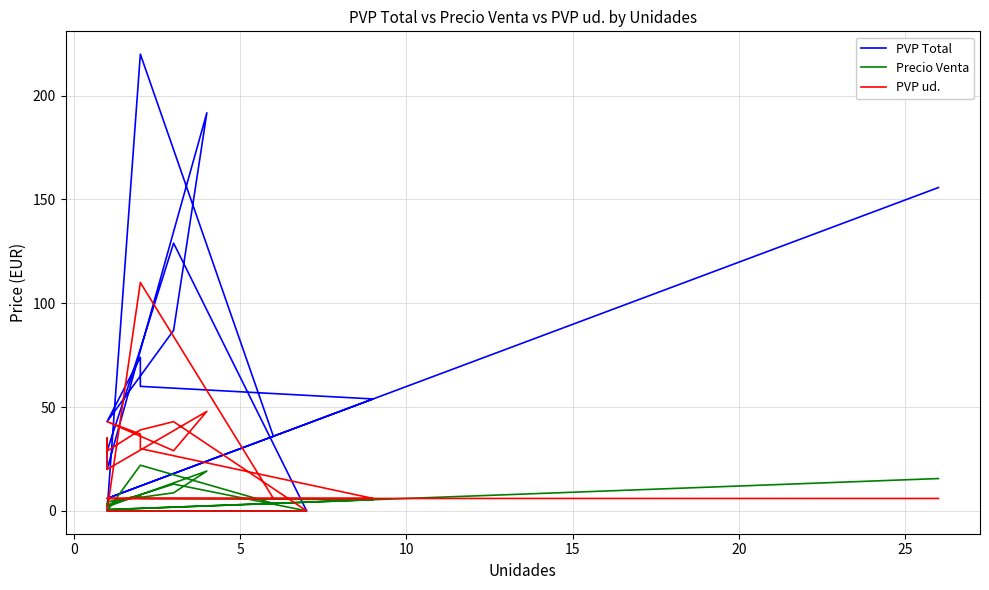

What is the label of the 10th point from the right?

10